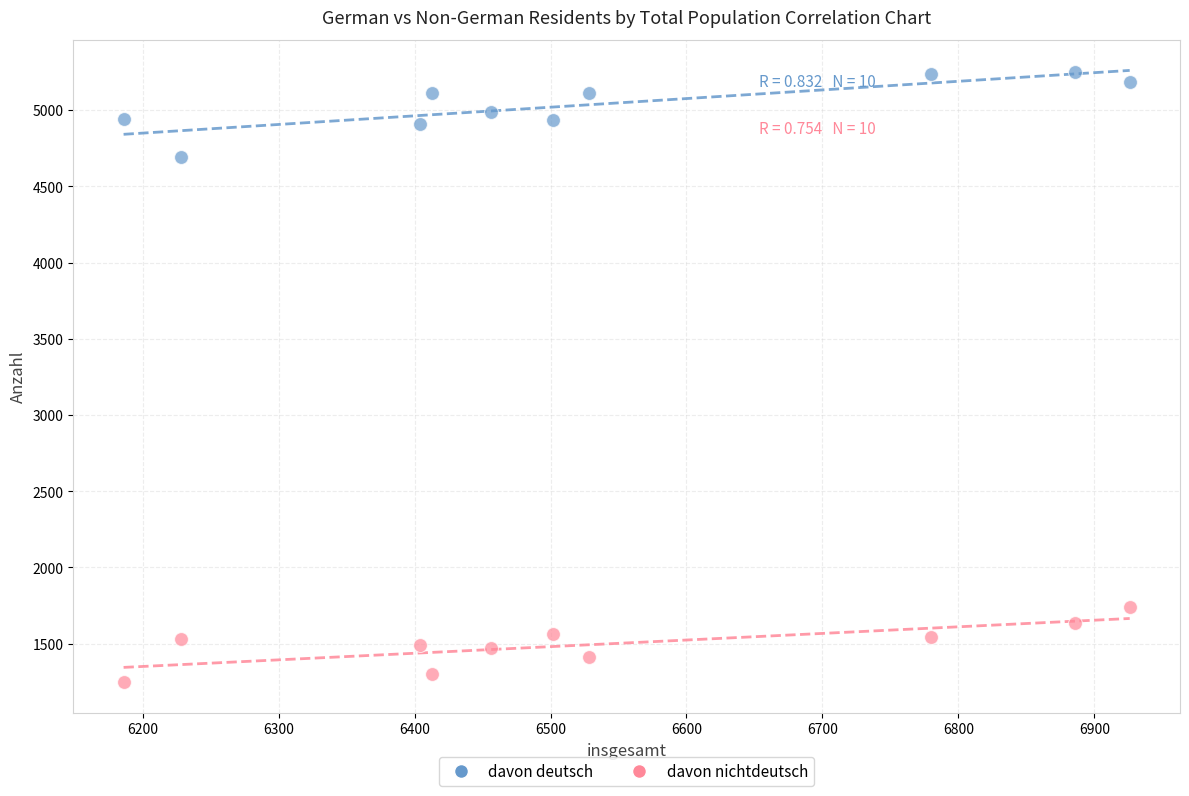

Across all data points, what is the range of X values (max minus min)?

740